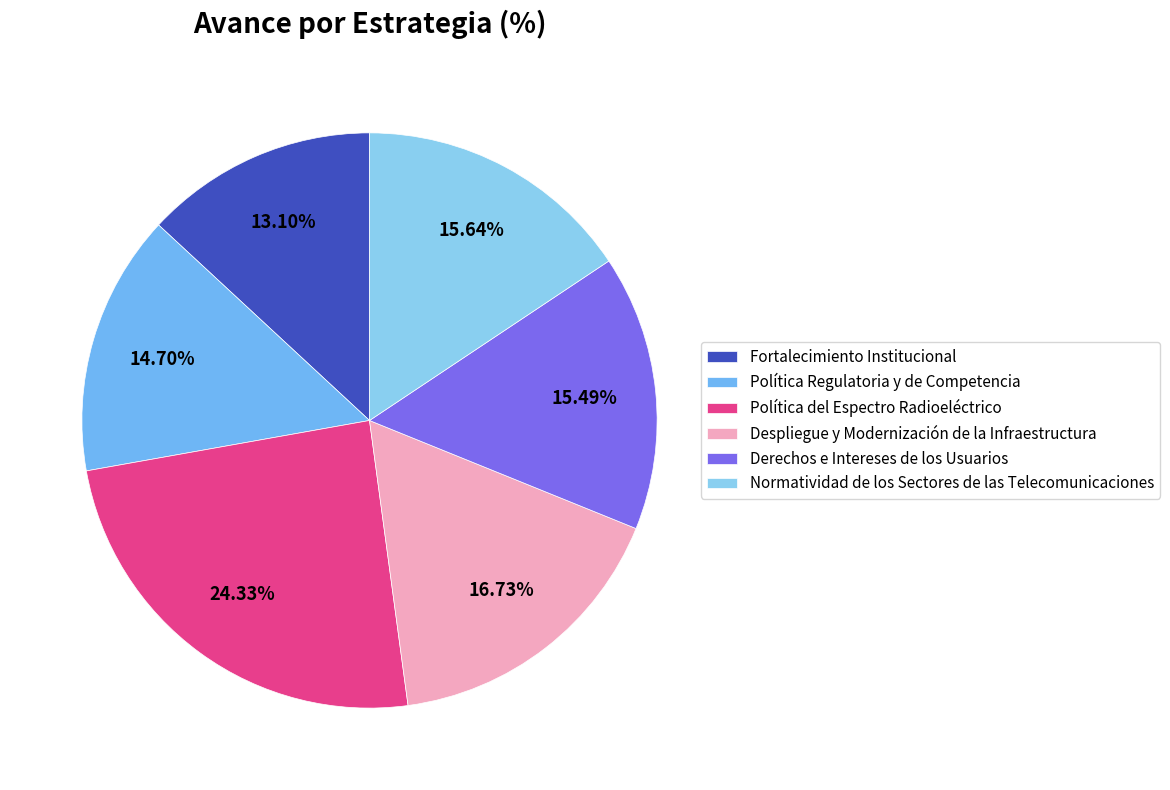

To the nearest percent, what portion does Fortalecimiento Institucional represent?

13%